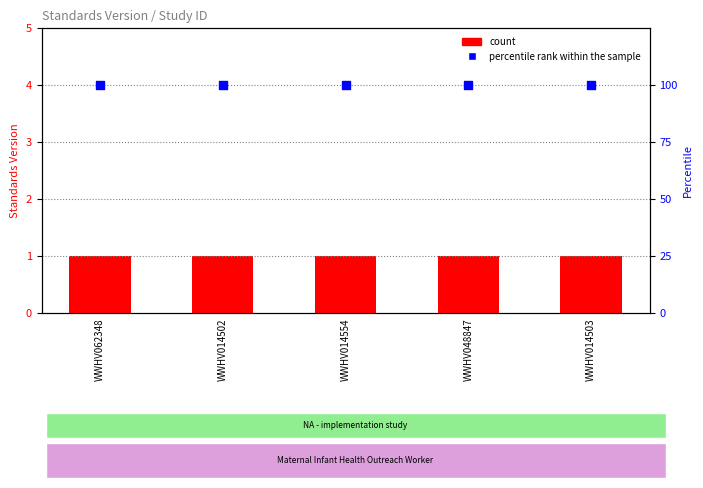

What are all the series names shown in the legend?

count, percentile rank within the sample